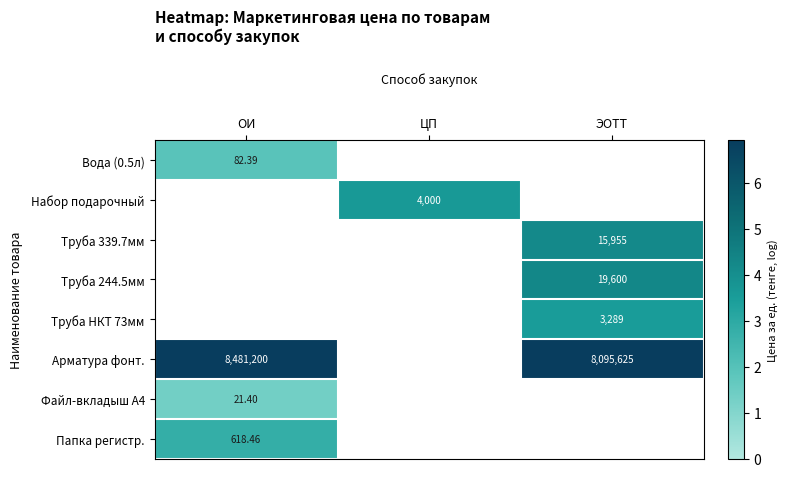

At which category does the chart reach its minimum across all series?

ОИ